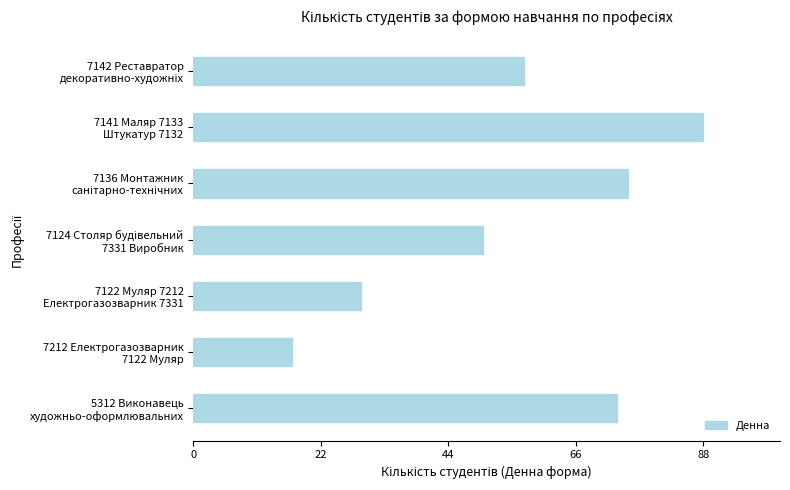

What is the sum of all values?

389